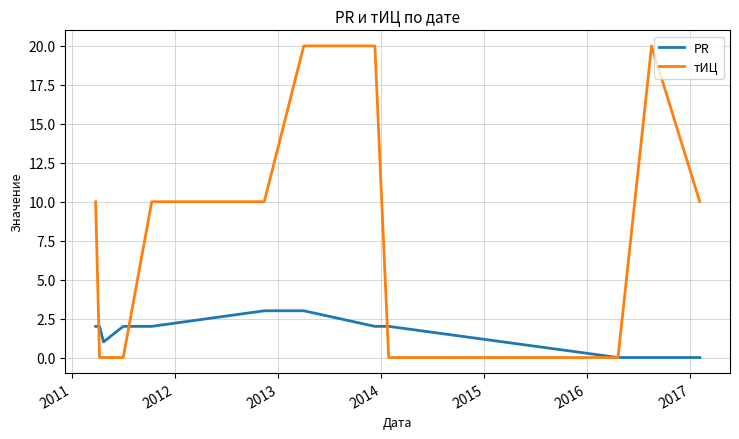

Which series has the largest total across all categories?

тИЦ